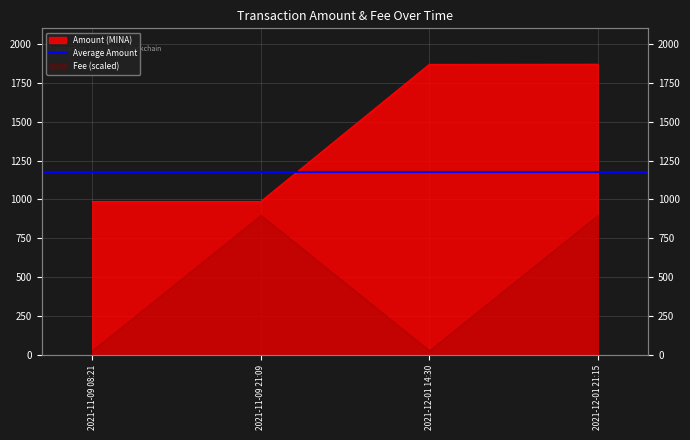

What position from the right is 2021-12-01 14:30?

2